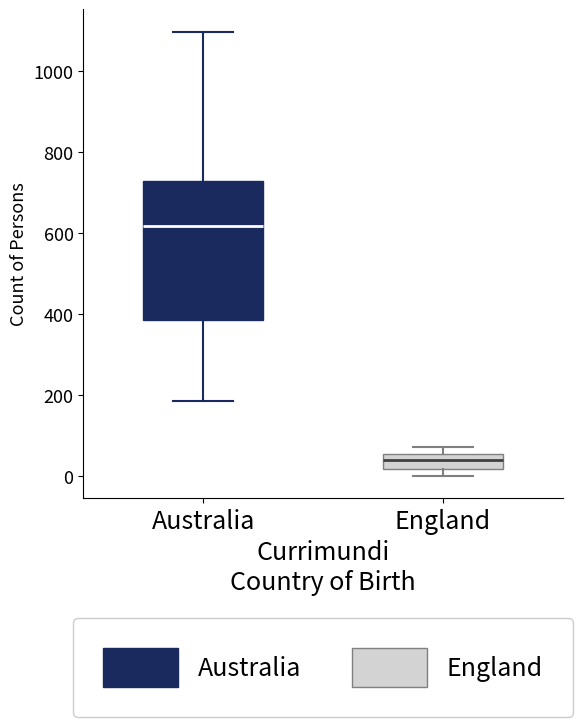

Which box has the lowest median line?

England